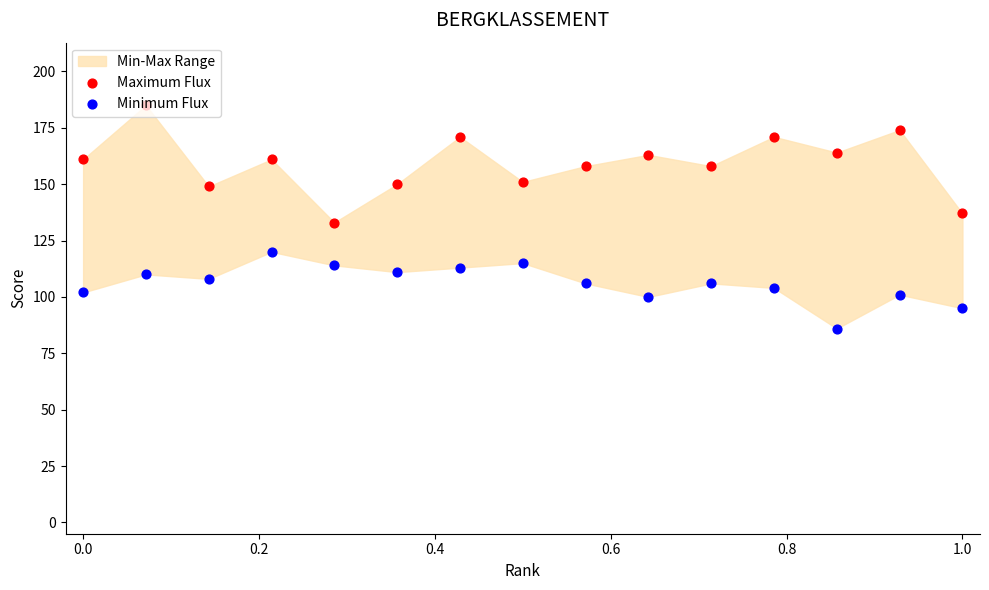

Is the value of Maximum Flux at −0.2 greater than the value of Minimum Flux at 13?

Yes